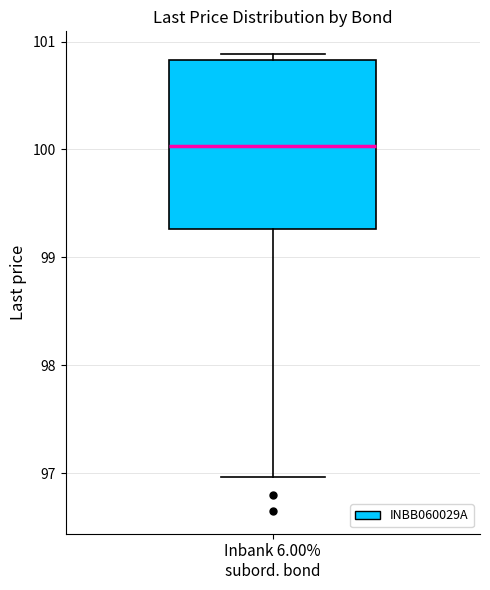

Where is the lower edge of the box for Inbank 6.00% subord. bond on the y-axis? The values are not printed on the chart, so give them approximately, as read against the axis.

99.3